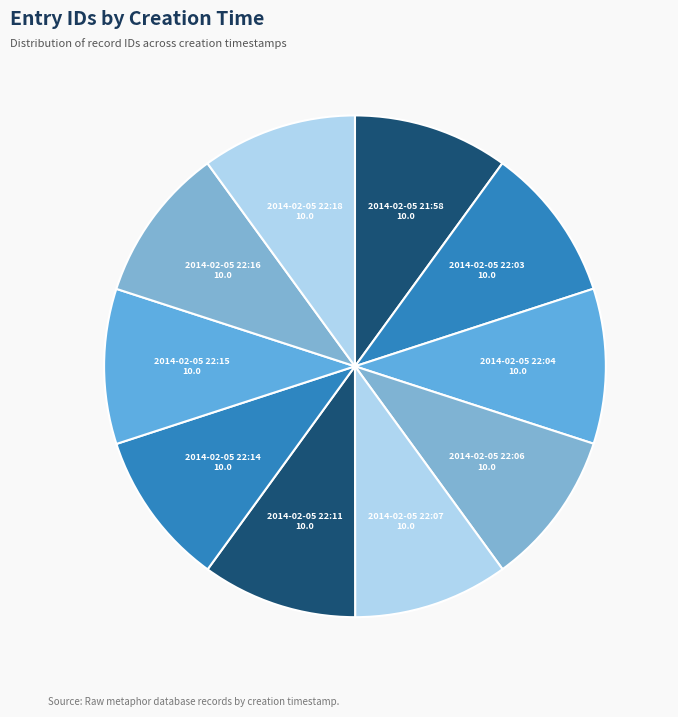

Is the sum of 2014-02-05 22:14 and 2014-02-05 22:06 greater than half?

No